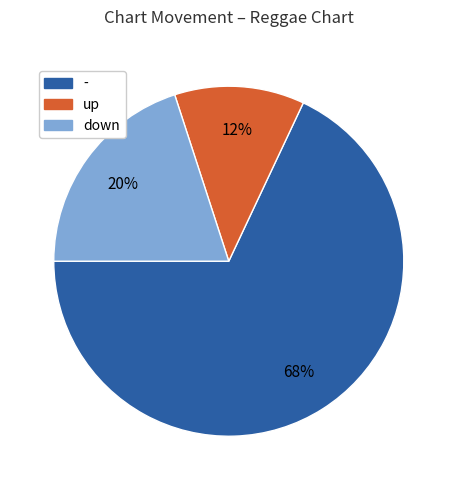

Does any single category account for the majority?

Yes